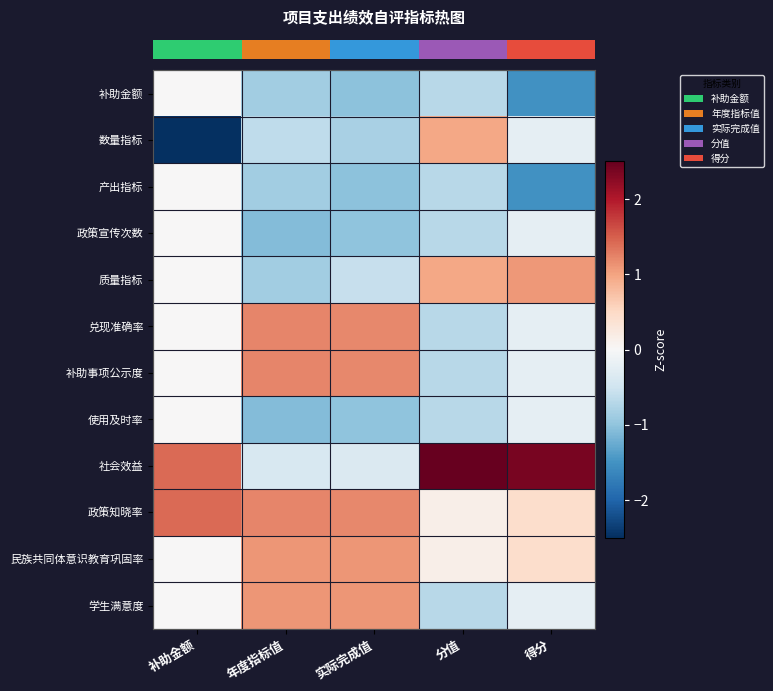

What is the difference between the highest and lowest values at 得分?

3.9